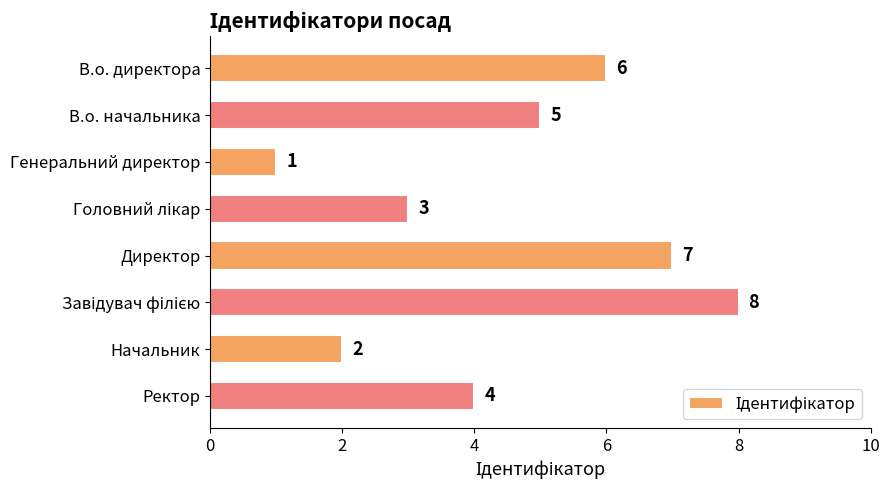

What is the value of the 7th bar from the top?

2